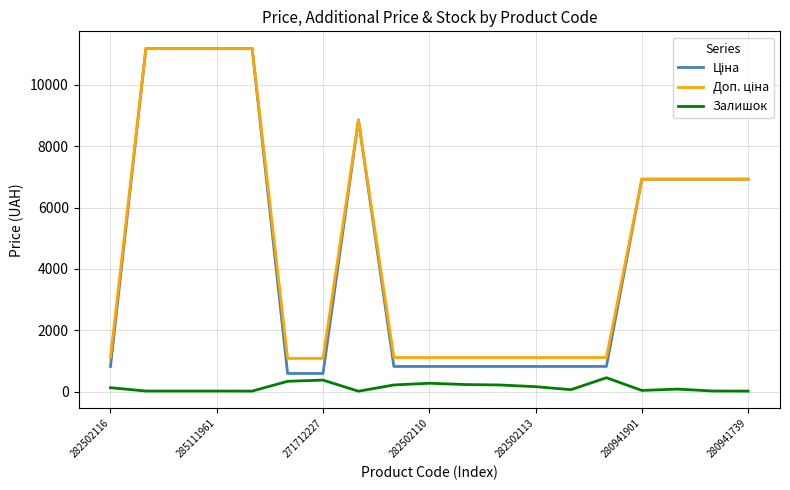

What is the maximum value shown in the chart?

11188.2